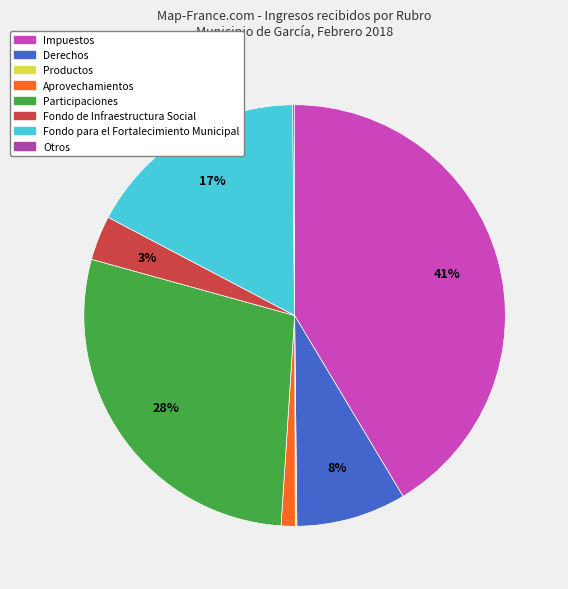

To the nearest percent, what is the difference between the Aprovechamientos and Productos slice percentages?

1%